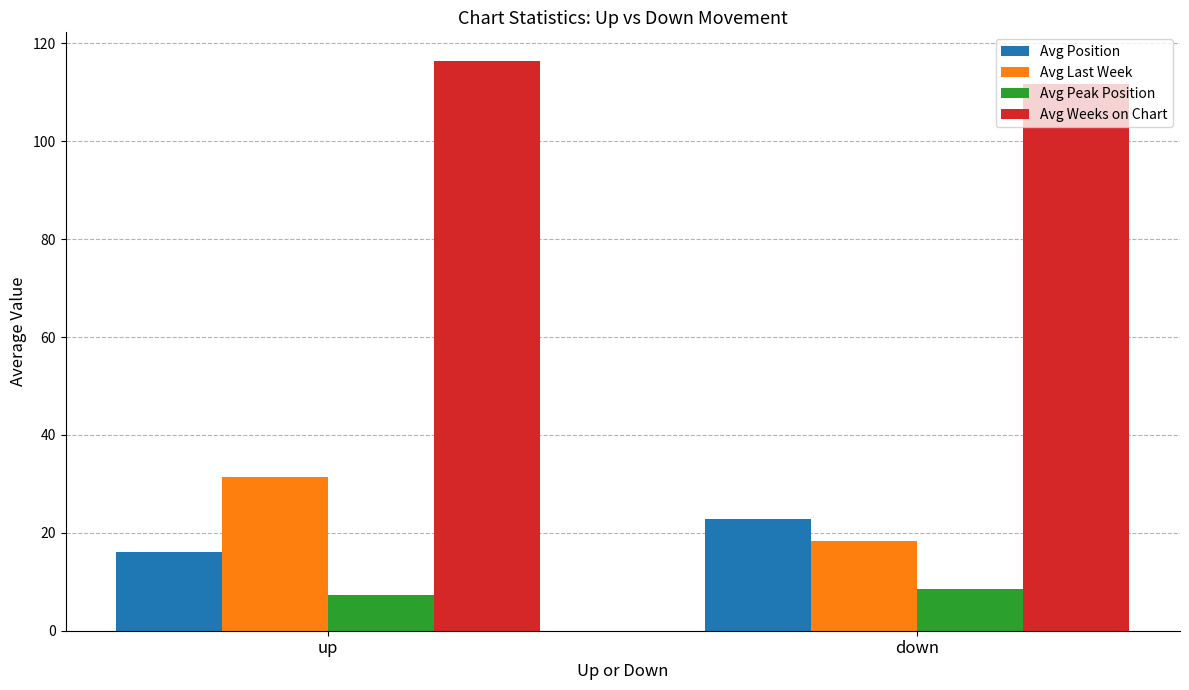

Between up and down, which series saw the biggest shift?

Avg Last Week